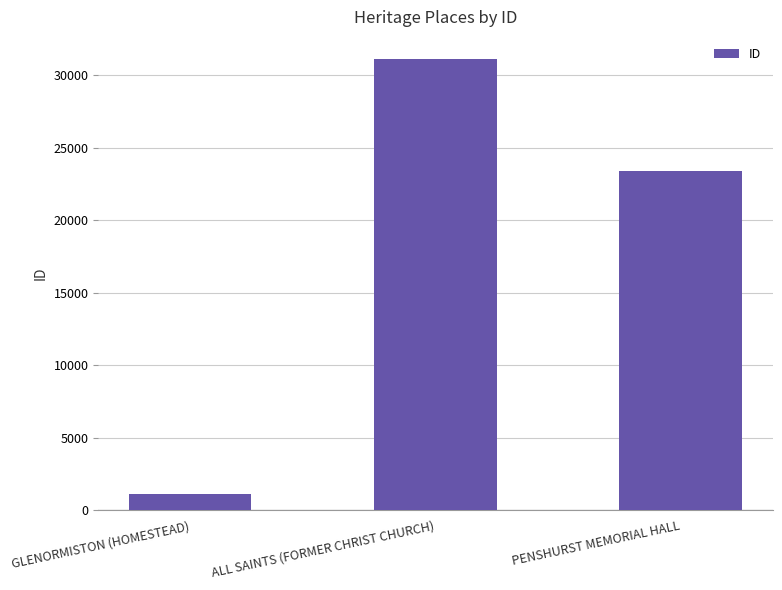

What is the difference between the maximum and minimum values?

29921